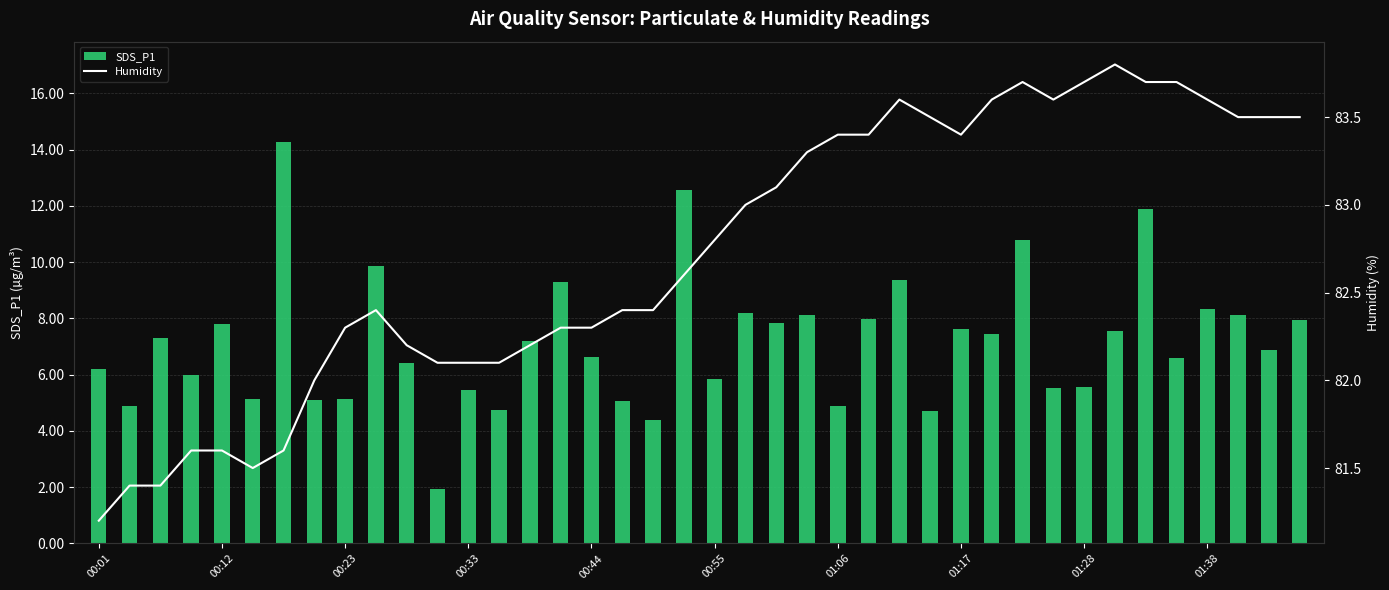

Which category has the lowest value in the Humidity series?

00:01